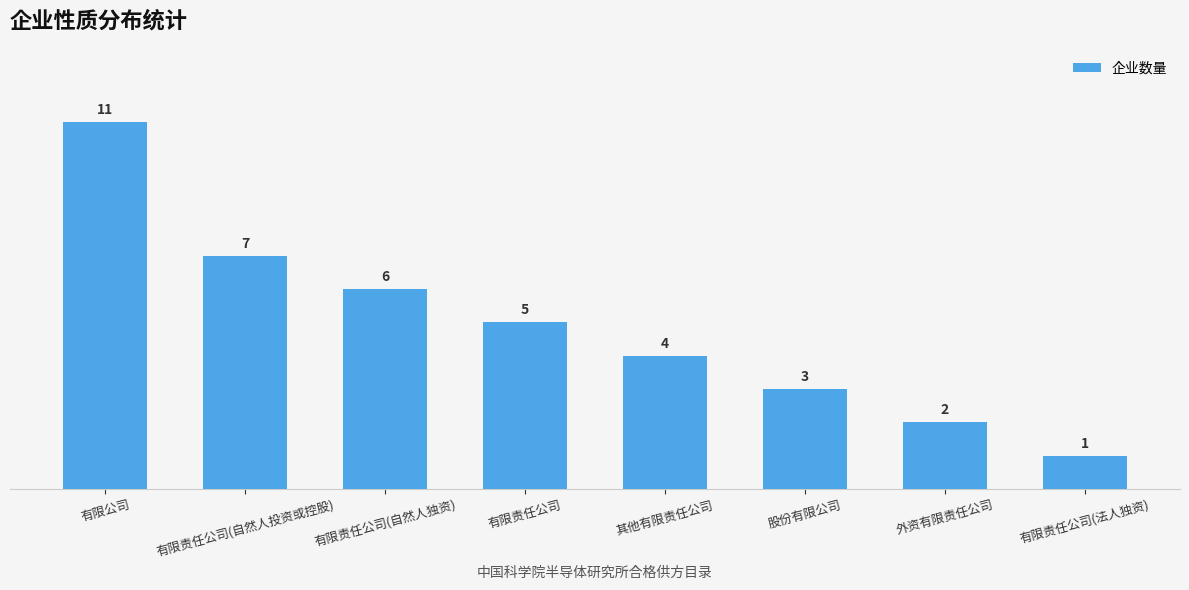

Which has a higher value, 有限责任公司 or 有限公司?

有限公司